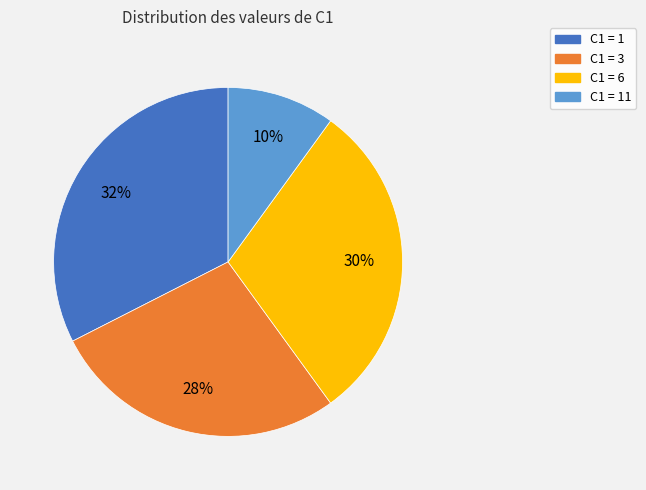

Count the number of slices in the pie.

4